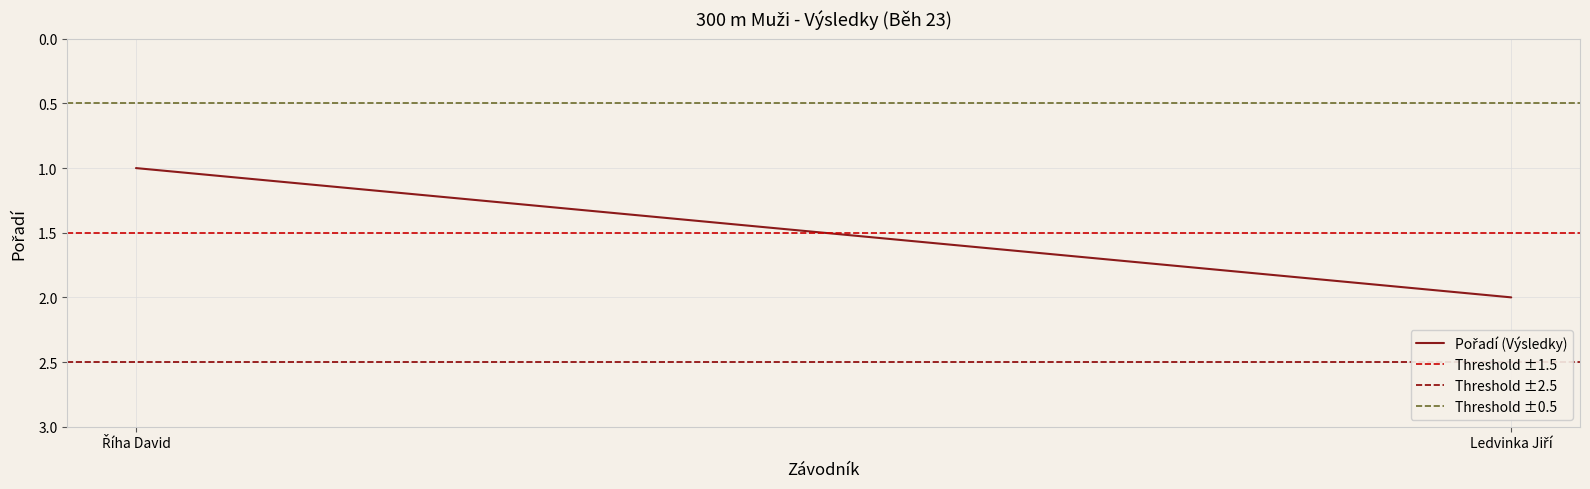

The Threshold ±2.5 series shows 4.4 at Říha David. True or false?

False